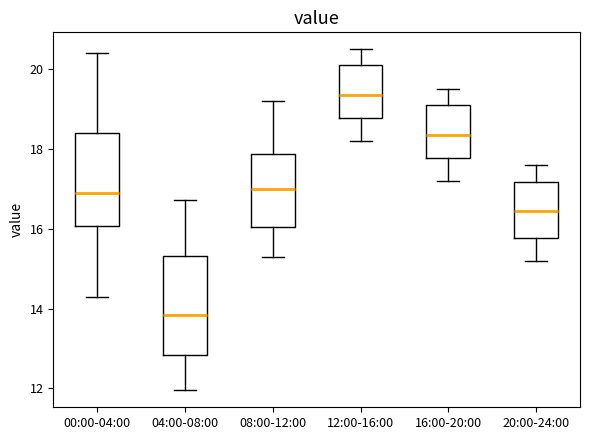

Reading left to right, read every box against the y-axis: the position of its median line, the range the box covers, and the ends of its whiskers. The values are not printed on the chart, so give them approximately, as read against the axis.

00:00-04:00: median 16.8, box 16.0 to 18.4, whiskers 14.4 to 20.4
04:00-08:00: median 13.8, box 12.8 to 15.4, whiskers 12.0 to 16.8
08:00-12:00: median 17.0, box 16.0 to 17.8, whiskers 15.4 to 19.2
12:00-16:00: median 19.4, box 18.8 to 20.2, whiskers 18.2 to 20.6
16:00-20:00: median 18.4, box 17.8 to 19.2, whiskers 17.2 to 19.6
20:00-24:00: median 16.4, box 15.8 to 17.2, whiskers 15.2 to 17.6